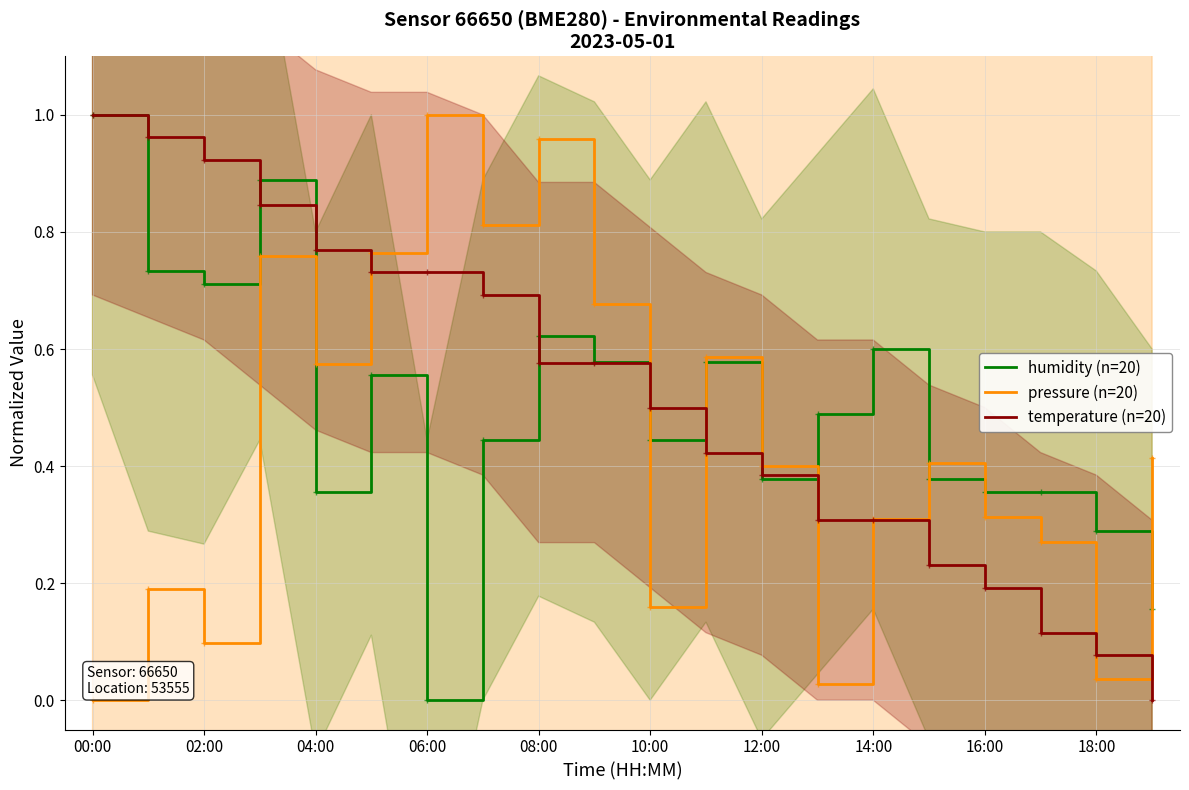

Rank the series by their average value, from lowest to highest.

pressure (n=20), humidity (n=20), temperature (n=20)